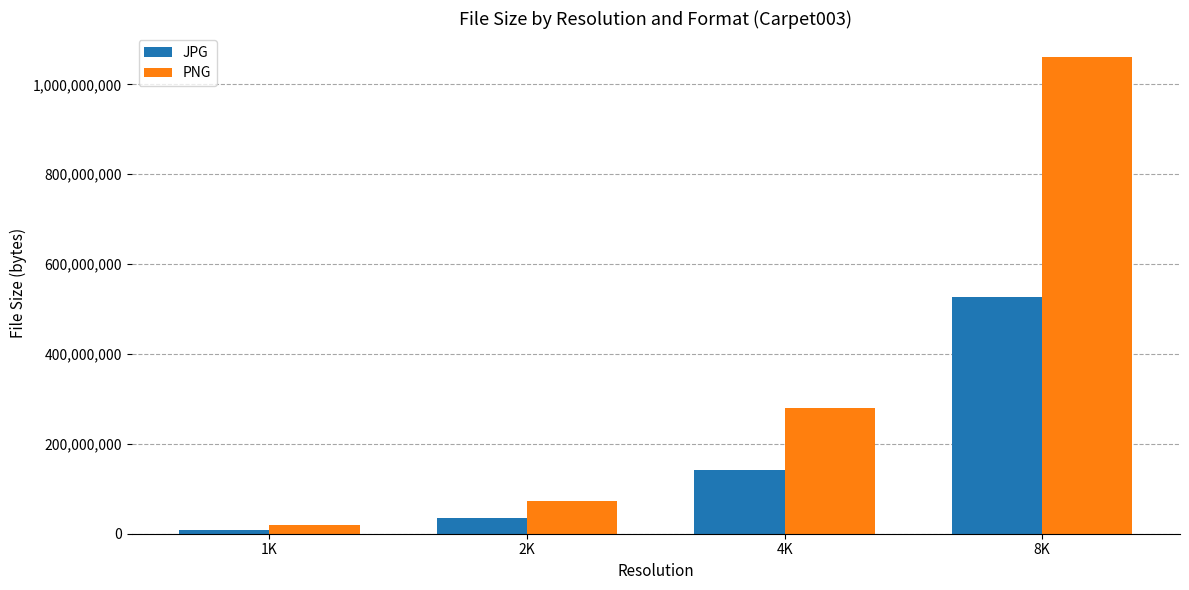

What is the total value across all series at 2K?

107851641